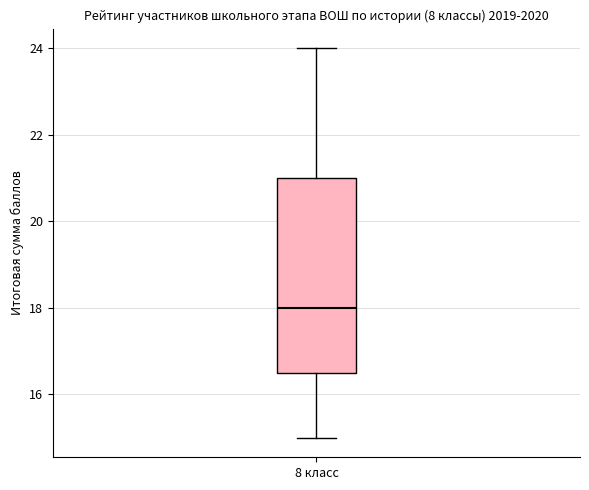

Where does the median line of the box for 8 класс sit on the y-axis? The values are not printed on the chart, so give them approximately, as read against the axis.

18.0